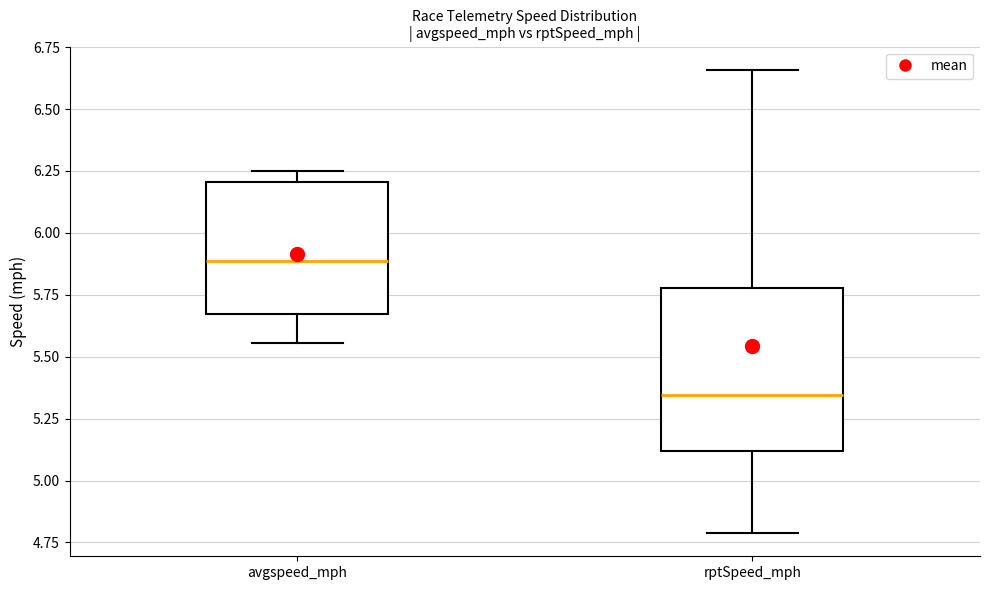

Which box has the lowest median line?

rptSpeed_mph